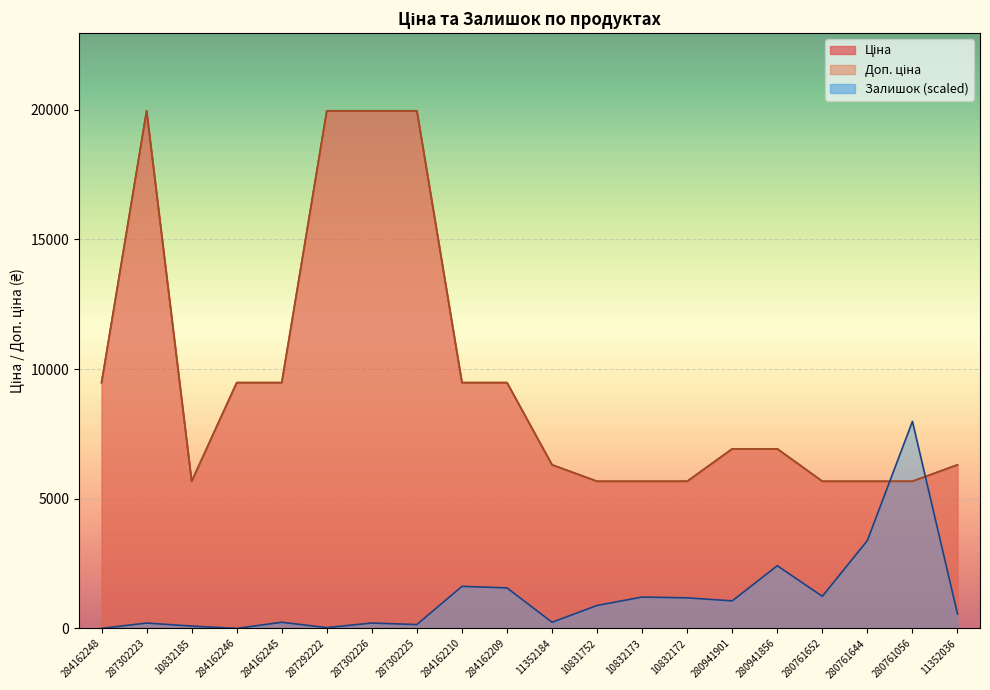

Where is the first local maximum for Ціна?

287302223